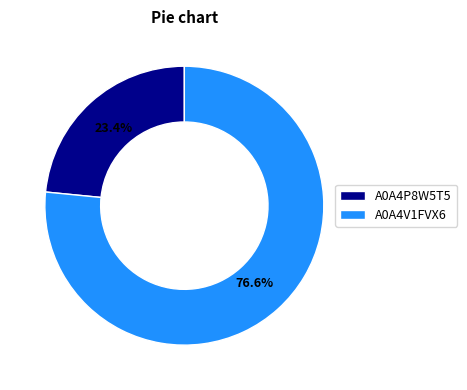

Is it true that A0A4V1FVX6 is 84% of the pie?

False